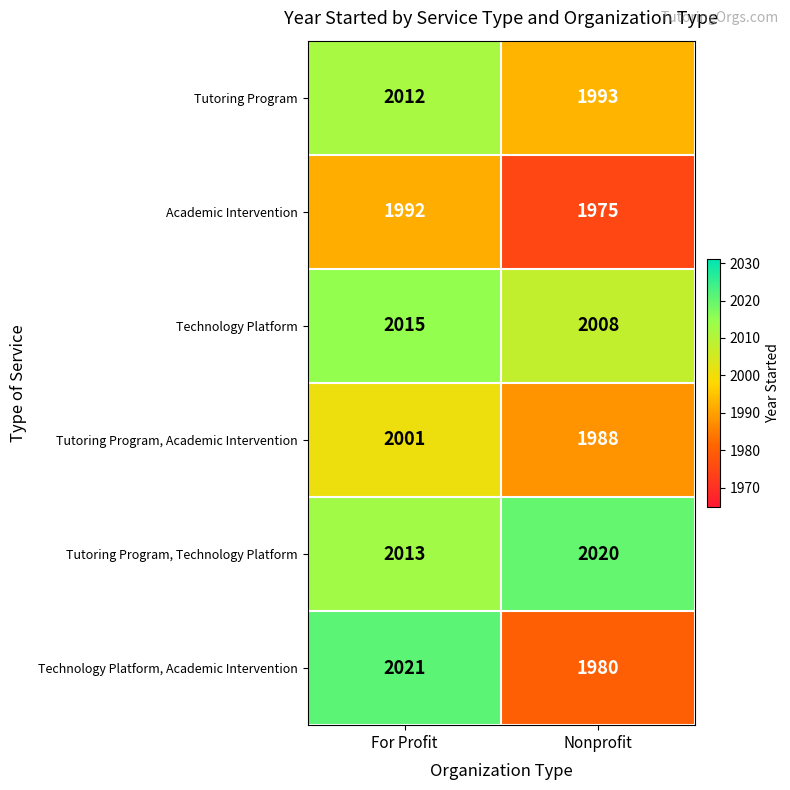

Reading left to right, what are all the values shown in this chart?

Tutoring Program: 2012	1993
Academic Intervention: 1992	1975
Technology Platform: 2015	2008
Tutoring Program, Academic Intervention: 2001	1988
Tutoring Program, Technology Platform: 2013	2020
Technology Platform, Academic Intervention: 2021	1980